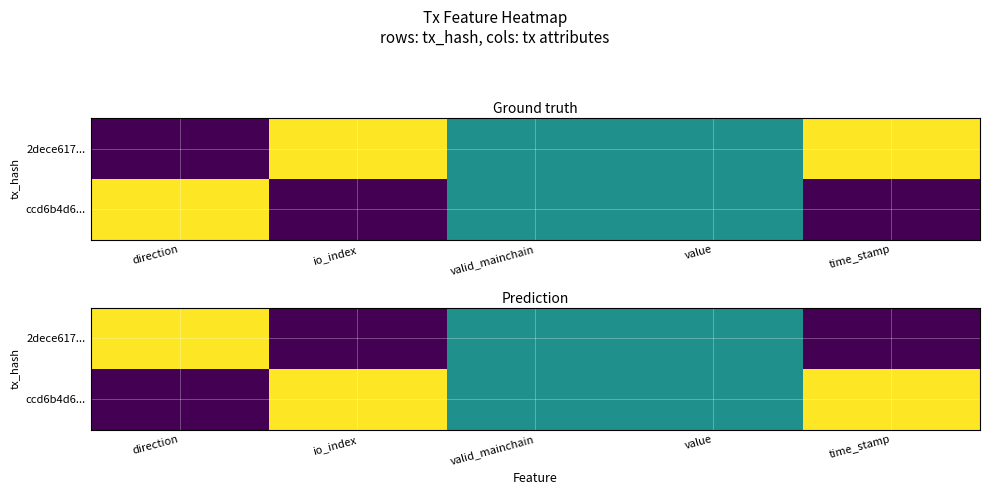

Is the value of 2dece617... at time_stamp greater than the value of ccd6b4d6... at io_index?

No